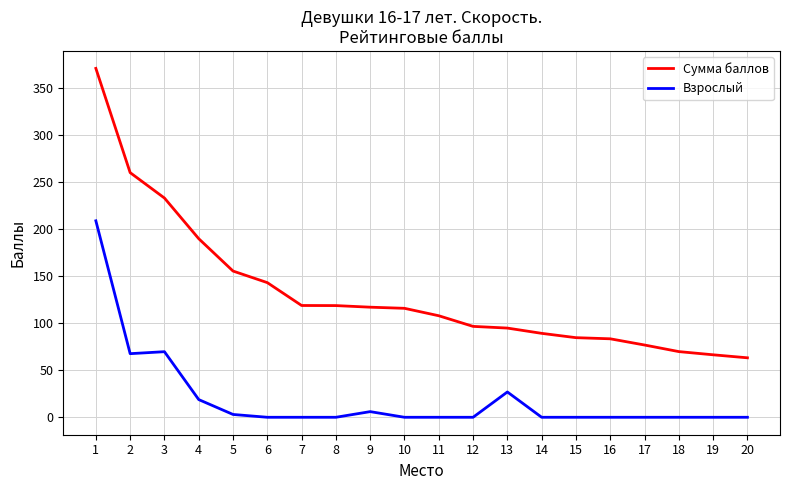

True or false: Сумма баллов and Взрослый cross at least once.

False